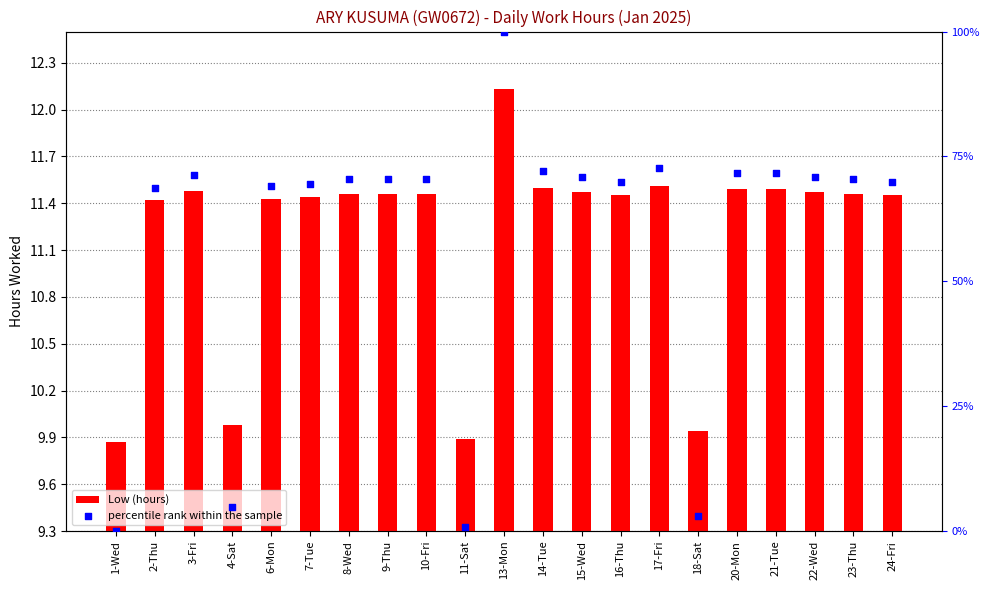

At how many categories does at least one series exceed 4?

21